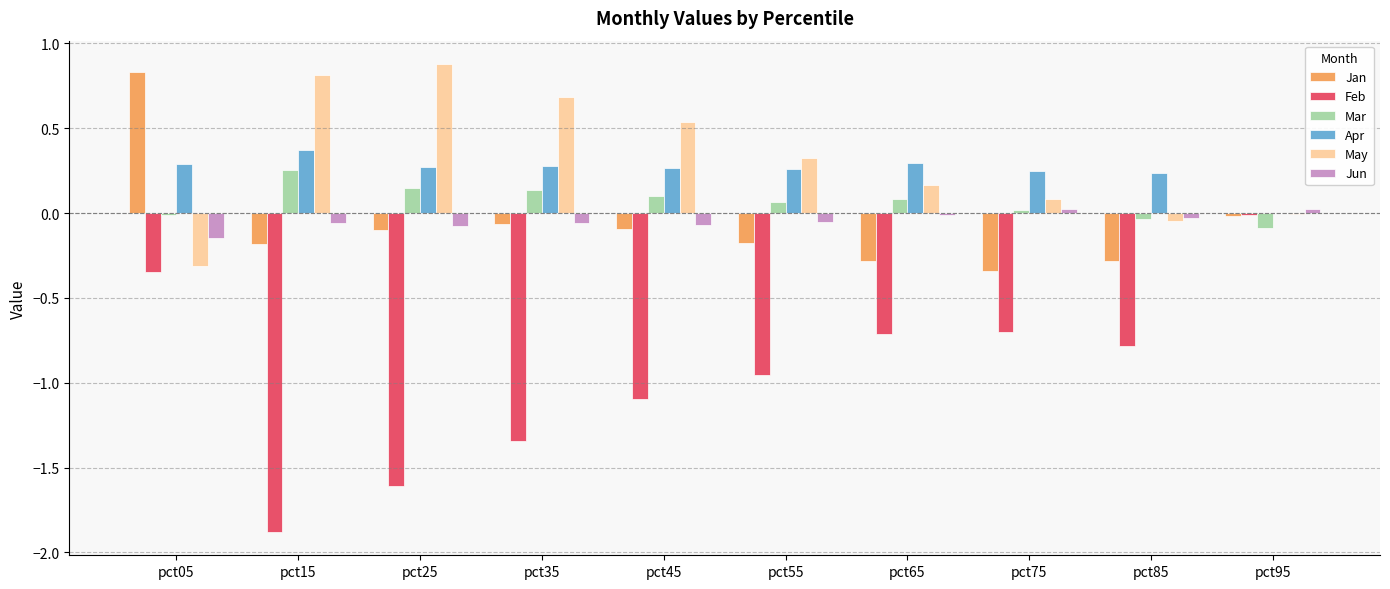

At which category is the sum across all series the highest?

pct05